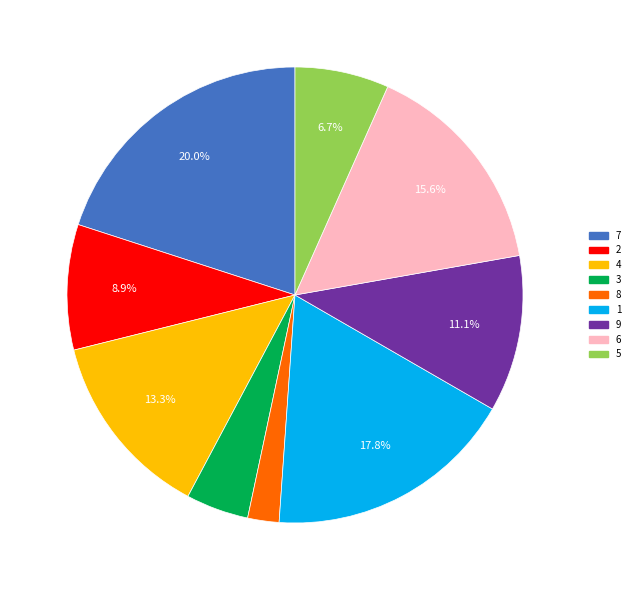

Which slice is the largest?

7